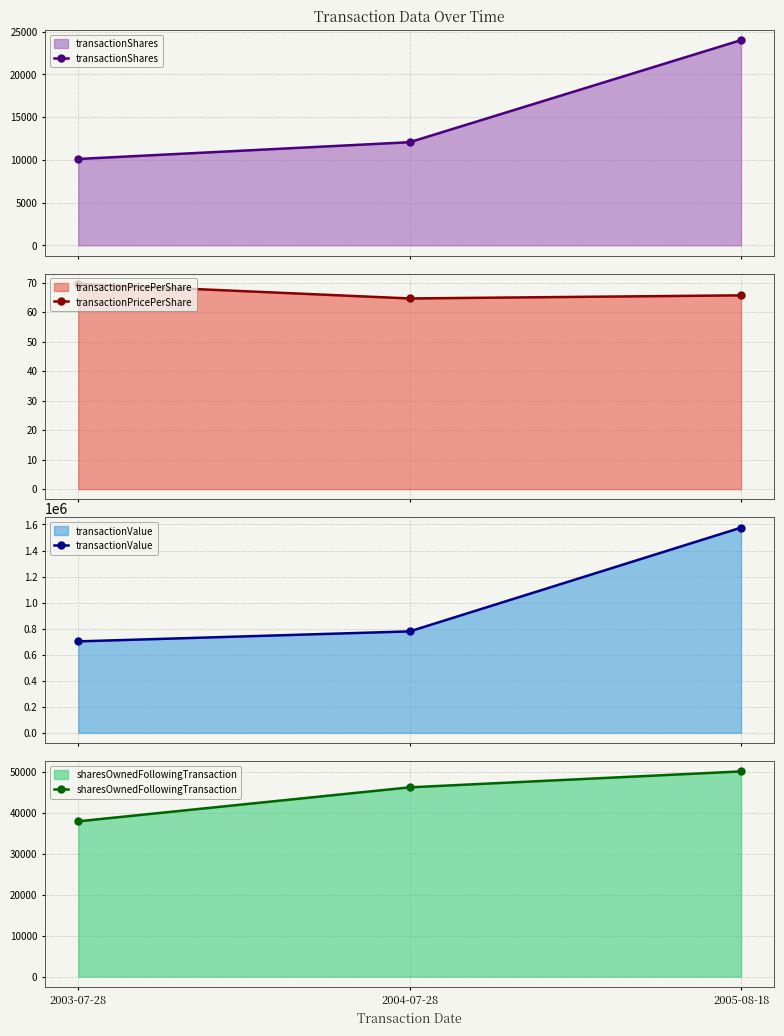

Rank the series at 2003-07-28 from lowest to highest value.

transactionPricePerShare, transactionShares, sharesOwnedFollowingTransaction, transactionValue